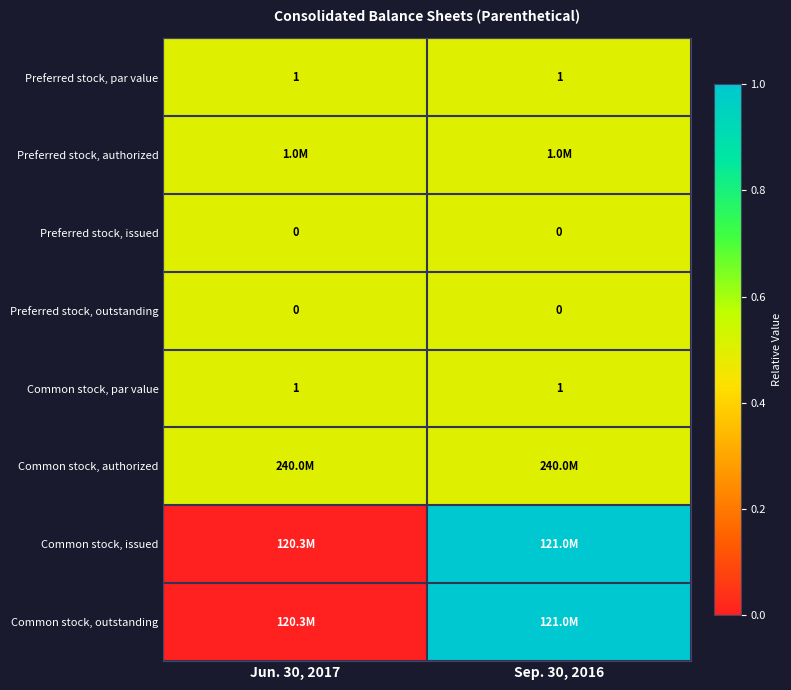

True or false: Preferred stock, issued has a value of 0.0 at Jun. 30, 2017.

True